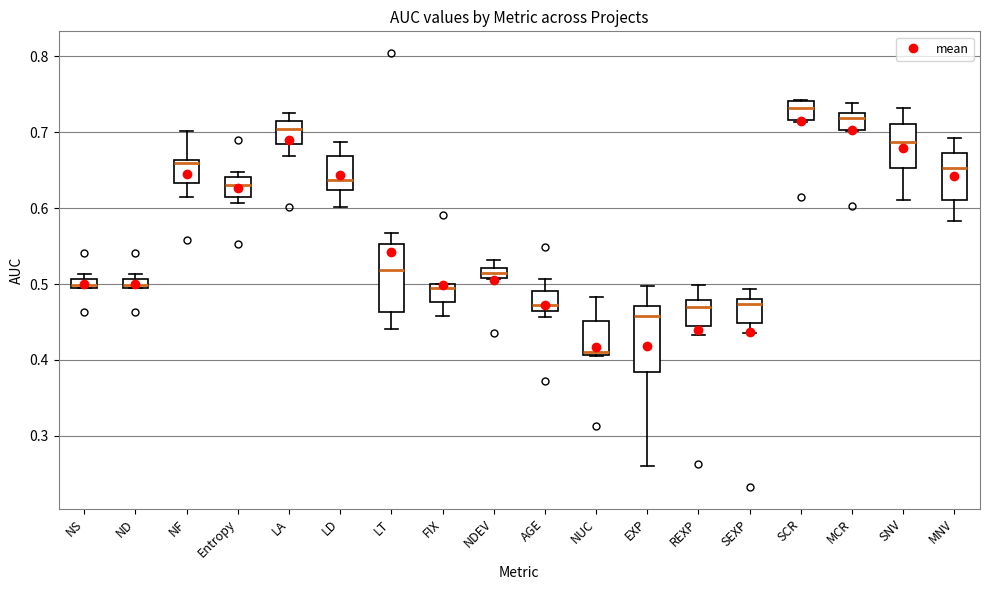

Where is the upper edge of the box for SCR on the y-axis? The values are not printed on the chart, so give them approximately, as read against the axis.

0.74